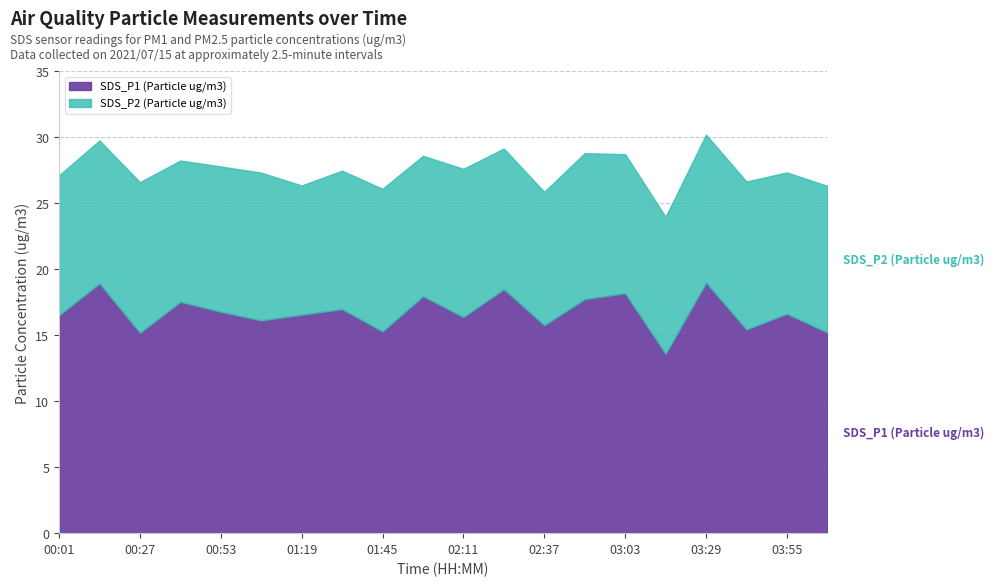

At how many categories does at least one series exceed 12?

20